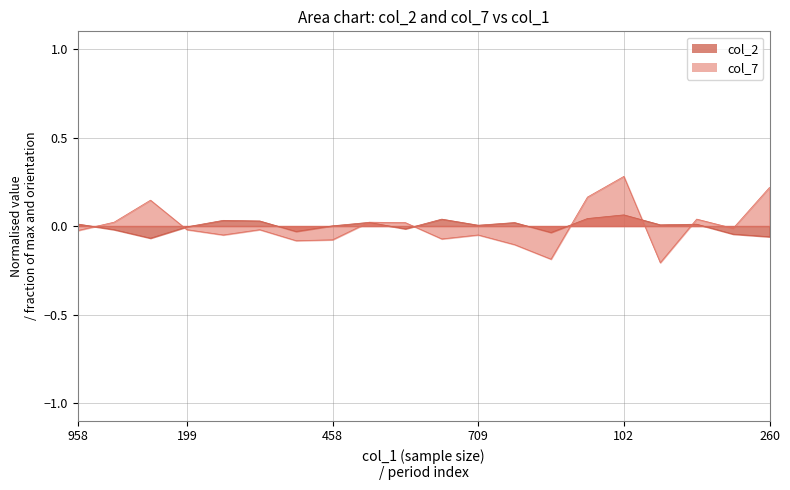

The value of col_7 at 458 is -0.0. True or false?

False